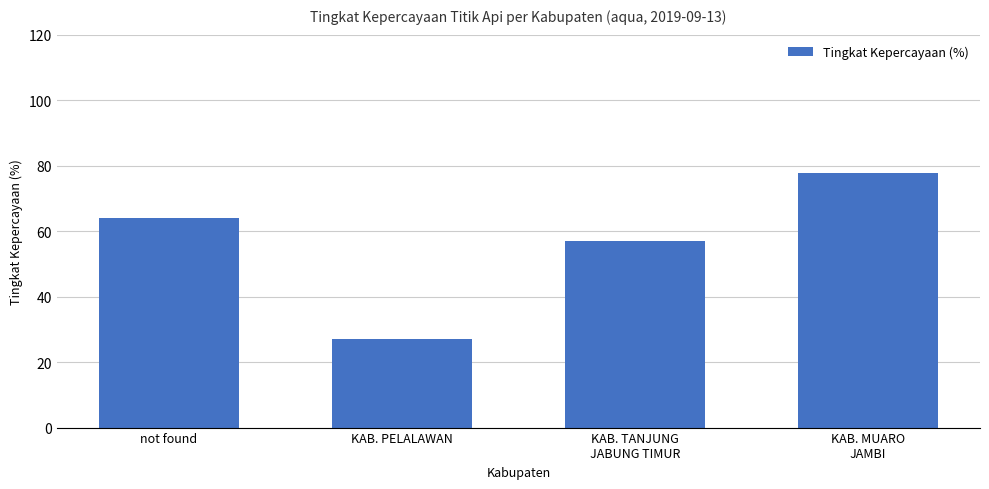

The value at KAB. TANJUNG
JABUNG TIMUR is 32.2. True or false?

False